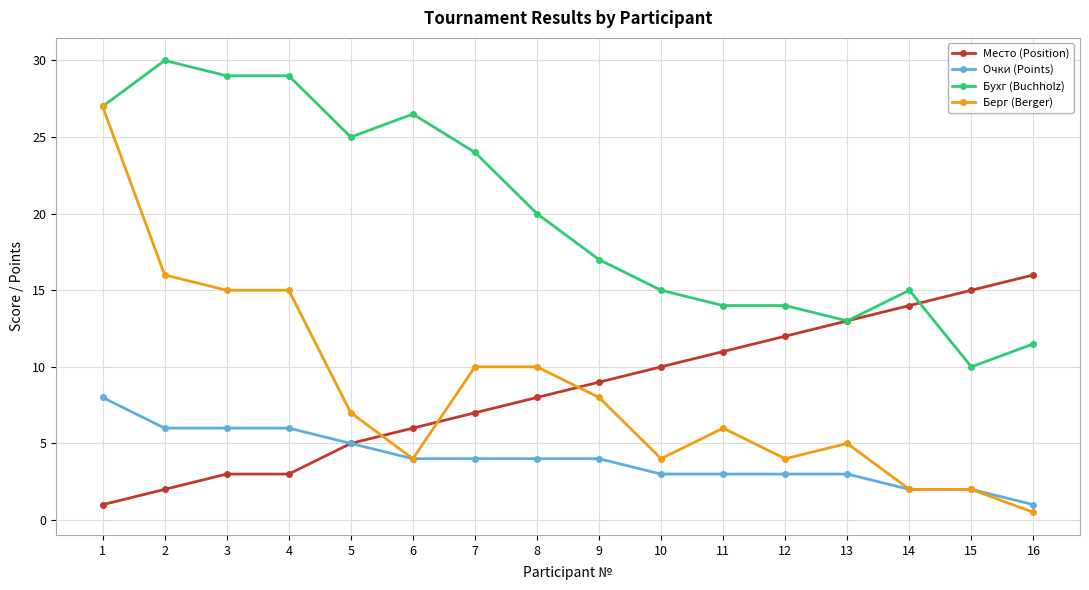

After their last crossing, which series has the higher values: Место (Position) or Бухг (Buchholz)?

Место (Position)